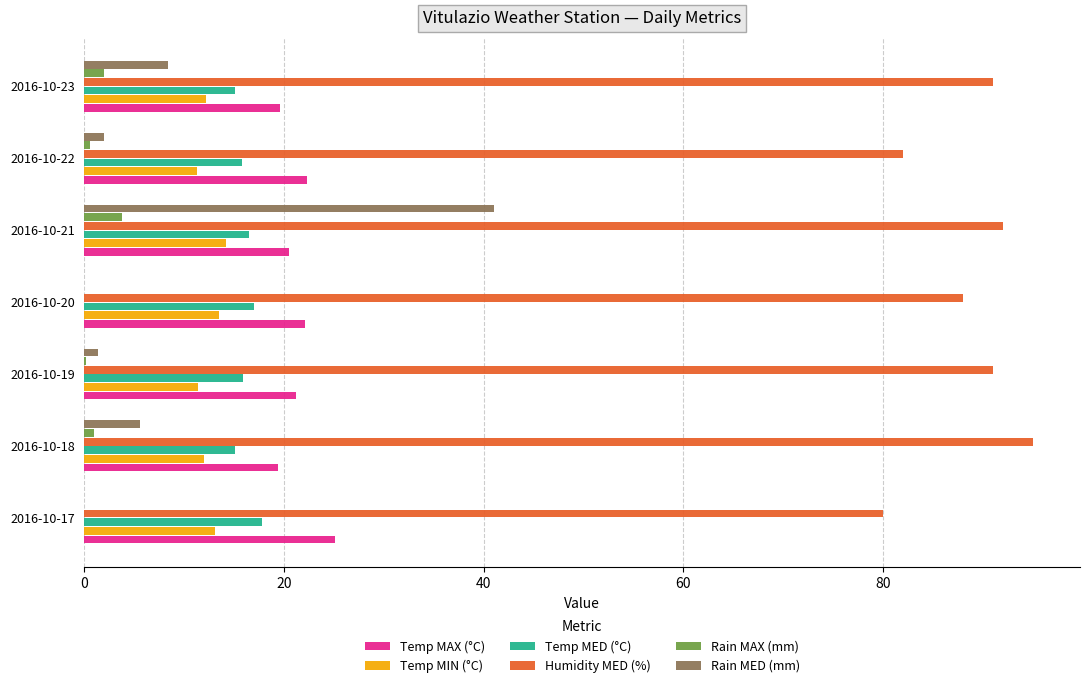

Between 2016-10-21 and 2016-10-22, which series saw the biggest shift?

Rain MED (mm)